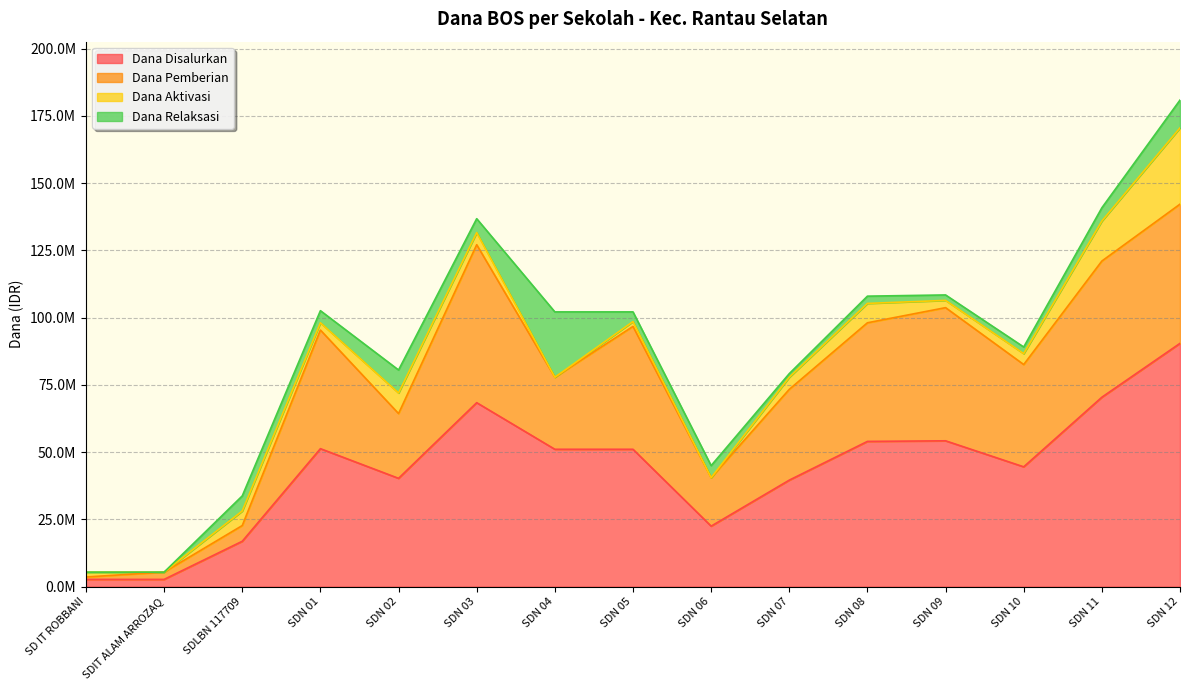

Count the number of categories in the chart.

15